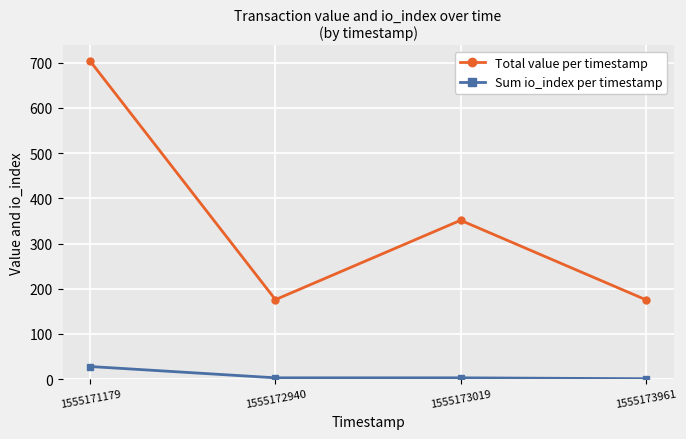

What is the minimum value for Total value per timestamp?

175.8